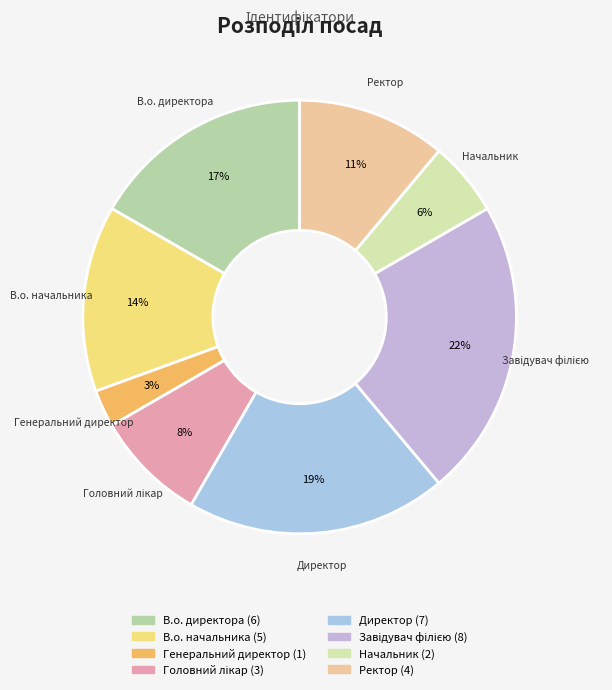

What percentage is the В.о. директора slice, to the nearest percent?

17%